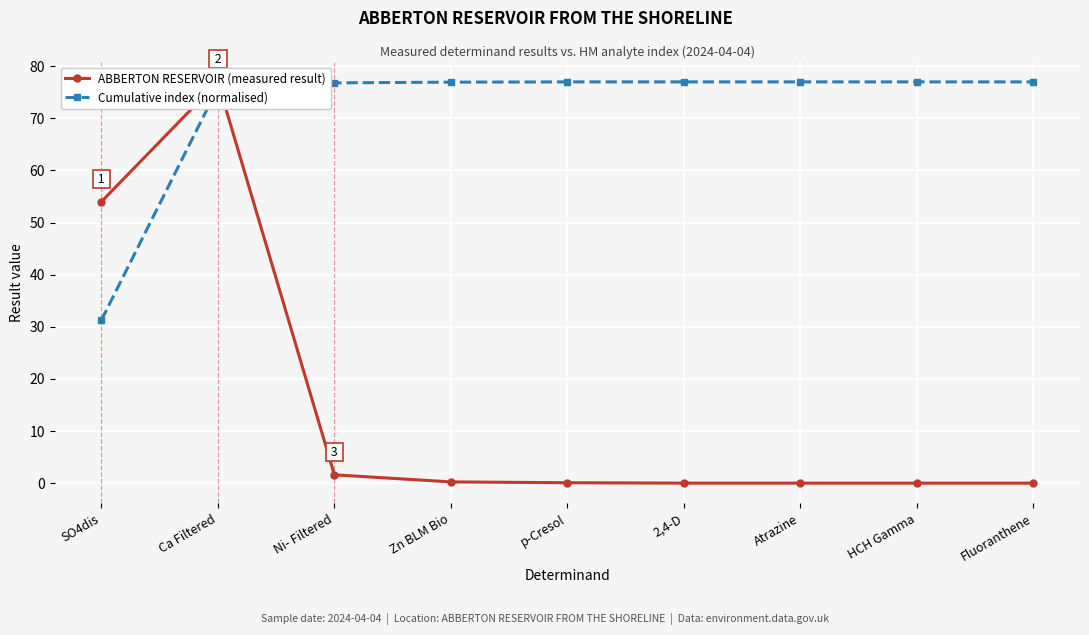

Between 2,4-D and Zn BLM Bio, which is larger?

Zn BLM Bio